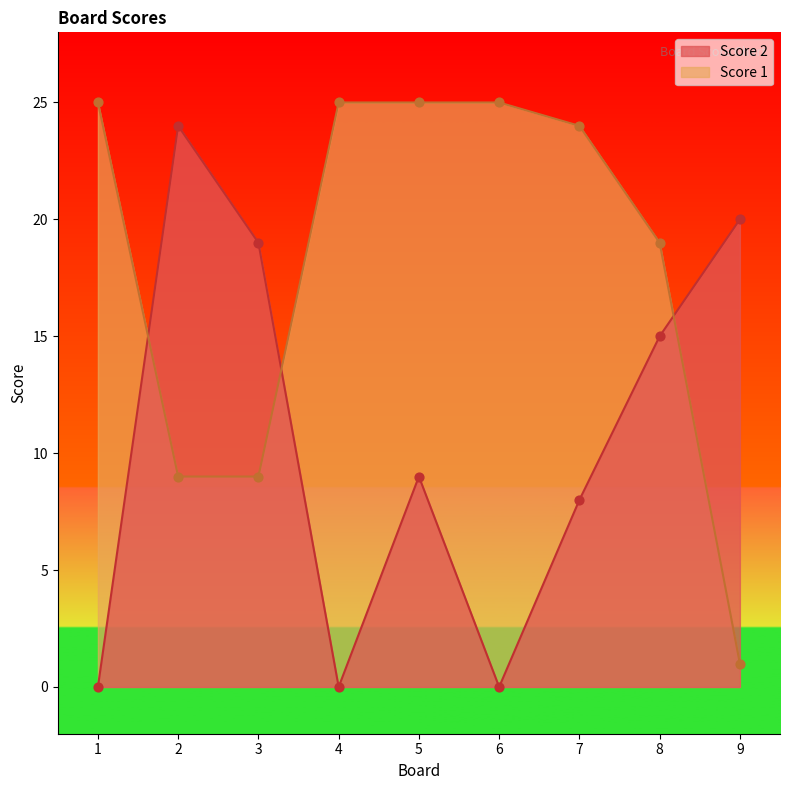

What is the total value across all series at 5?

34